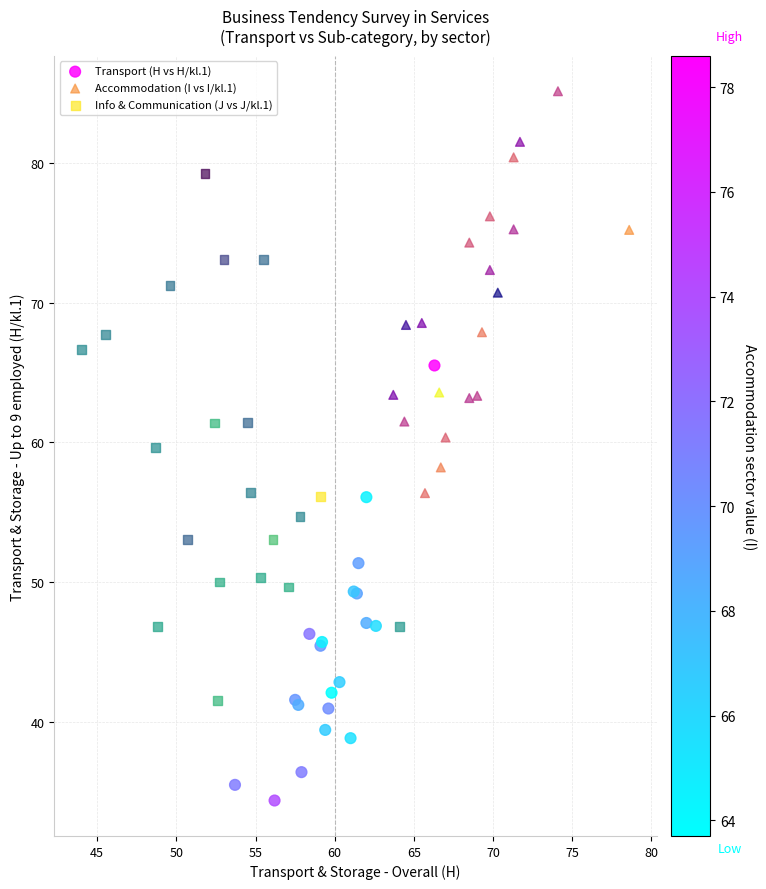

Which series has the widest spread of Y values?

Info & Communication (J vs J/kl.1)